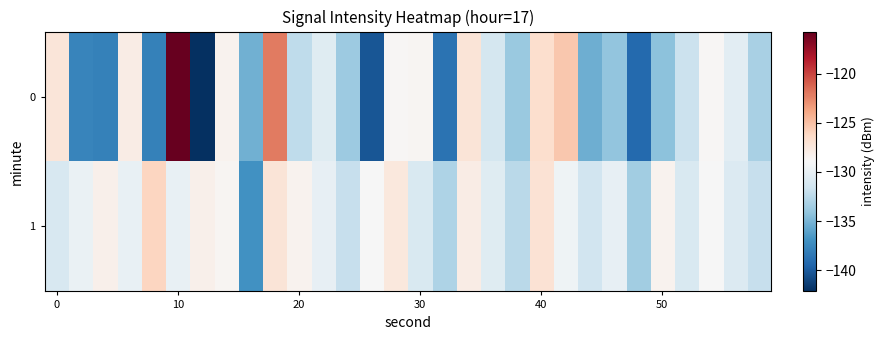

Which label corresponds to the smallest value in the chart?

6